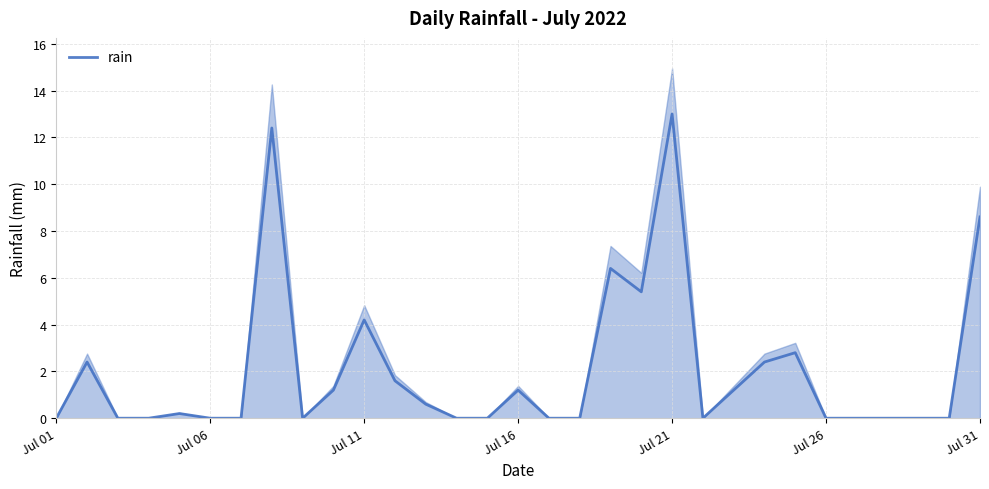

Is it true that rain equals 0.0 at Jul 01?

True